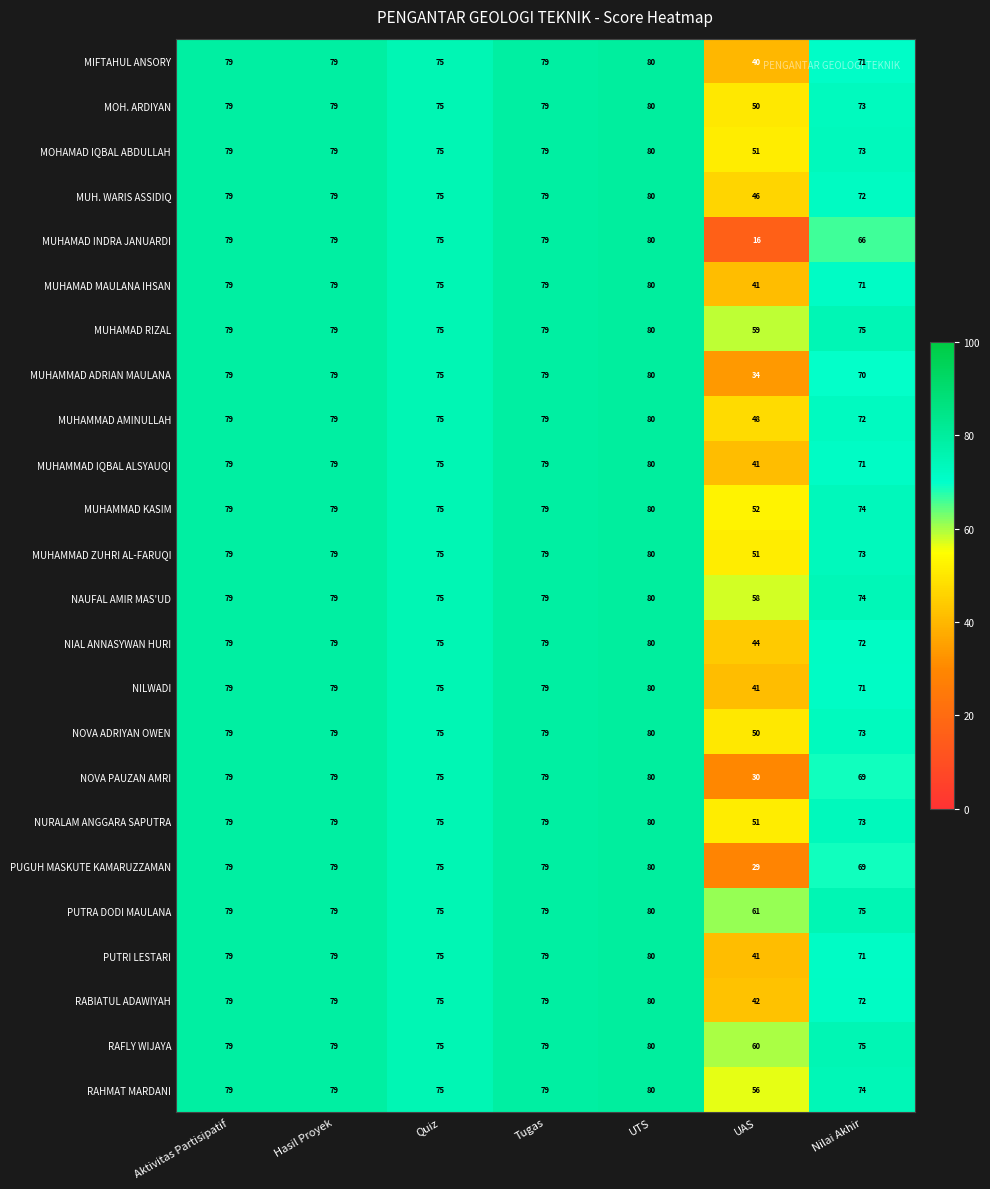

What is the sum of the MUHAMMAD ZUHRI AL-FARUQI values at Nilai Akhir and Aktivitas Partisipatif?

152